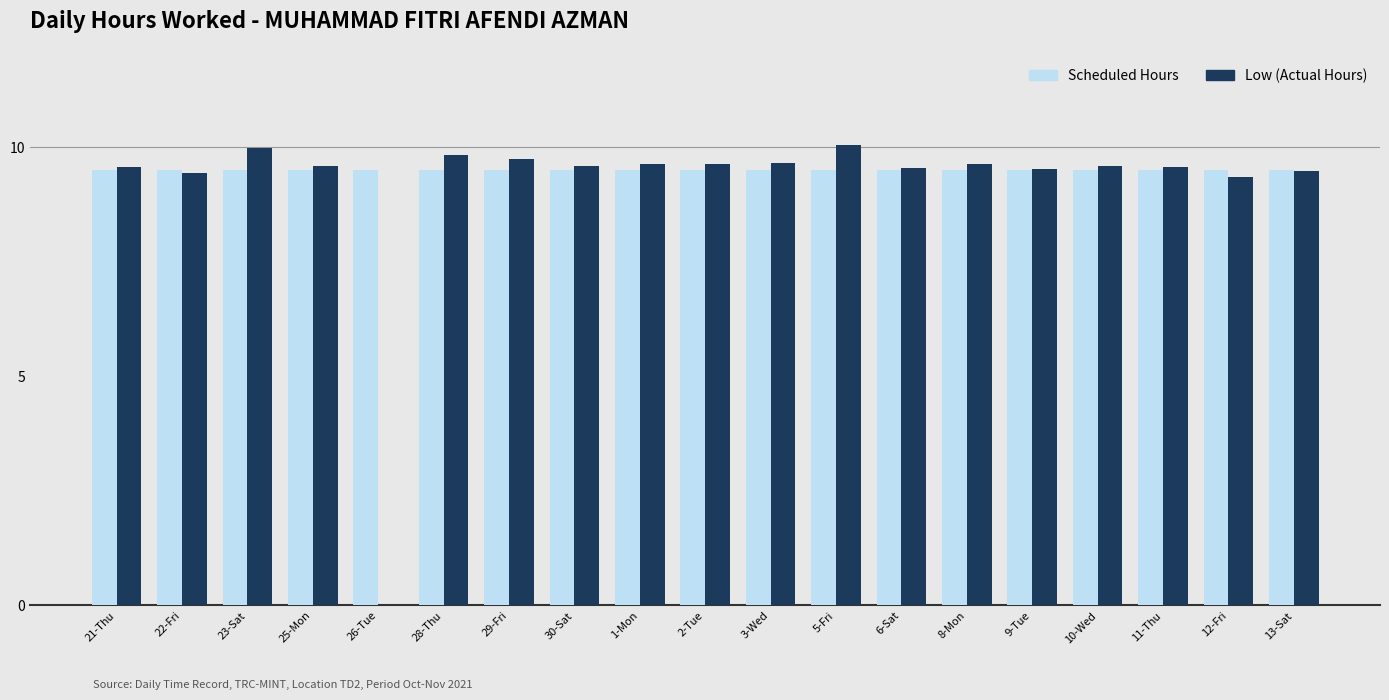

The Scheduled Hours series shows 2.6 at 22-Fri. True or false?

False